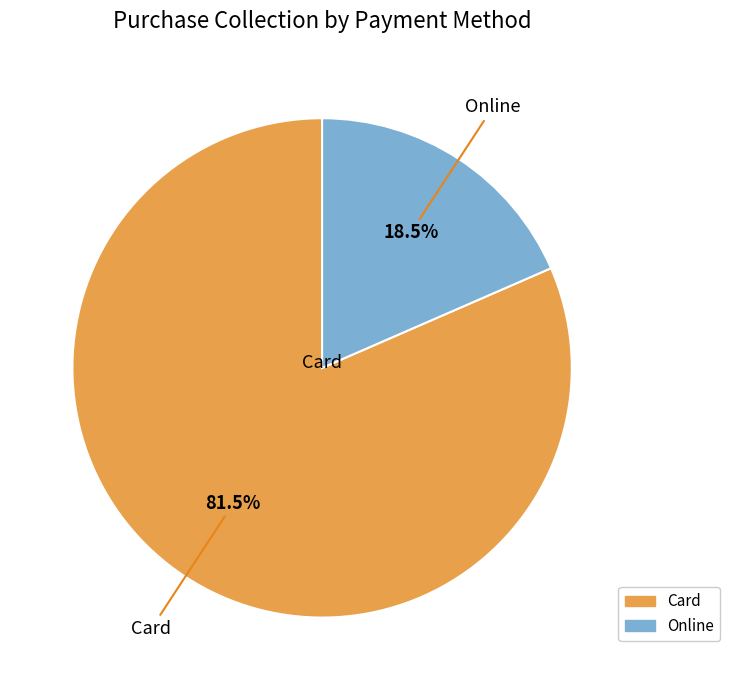

Is there any slice that represents more than half of the pie?

Yes